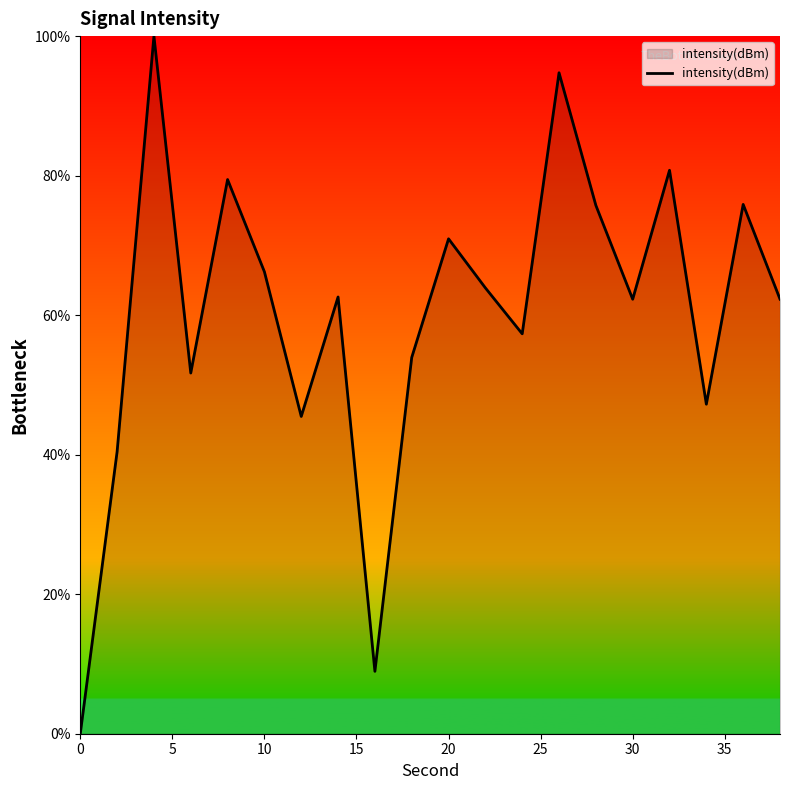

What is the maximum value shown in the chart?

100.0